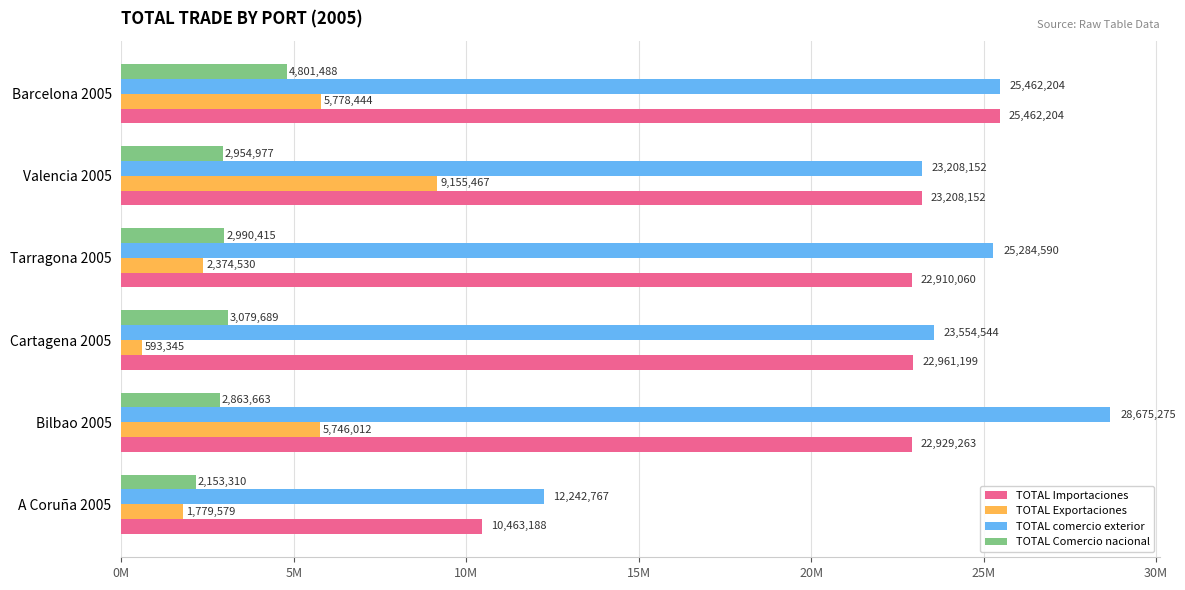

What are all the series names shown in the legend?

TOTAL Importaciones, TOTAL Exportaciones, TOTAL comercio exterior, TOTAL Comercio nacional